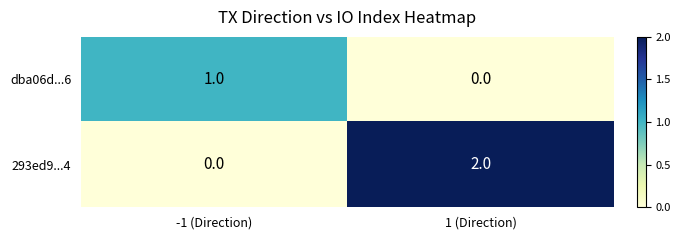

Rank the series by their average value, from lowest to highest.

dba06d...6, 293ed9...4